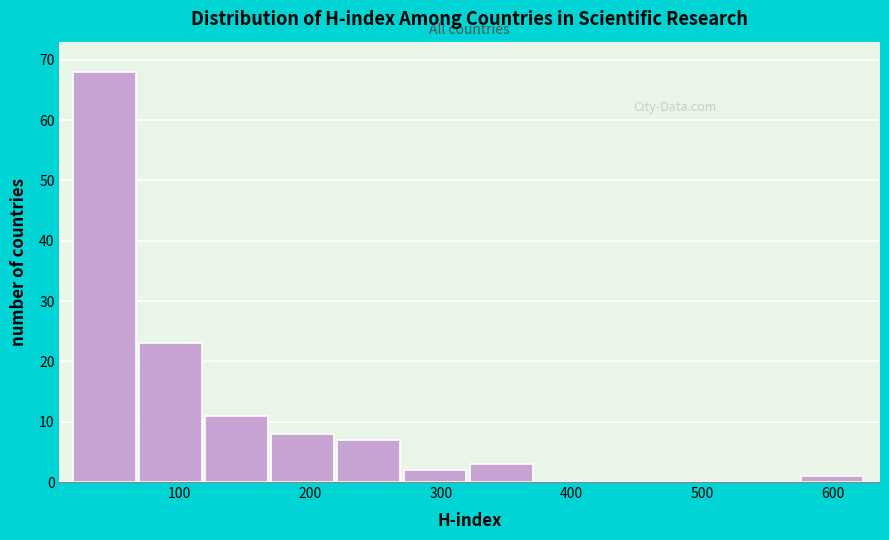

What is the height of the bar covering 120 to 170 on the x-axis? Neither the bar edges nor the heights are printed on the chart, so give them approximately, as read against the axes.

11